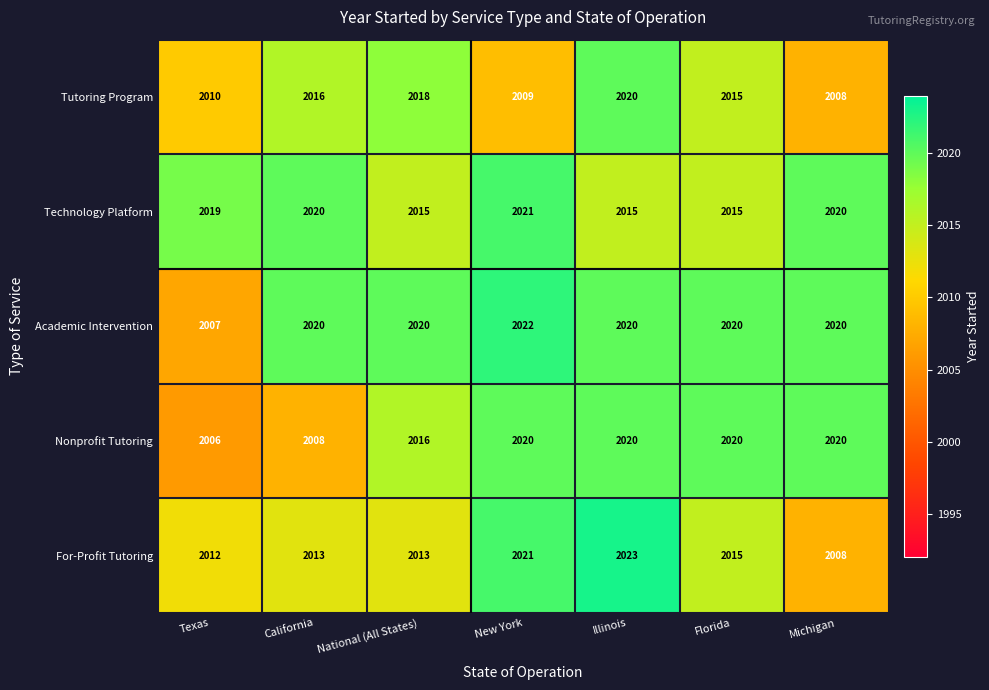

The value of Tutoring Program at Texas is 3532. True or false?

False